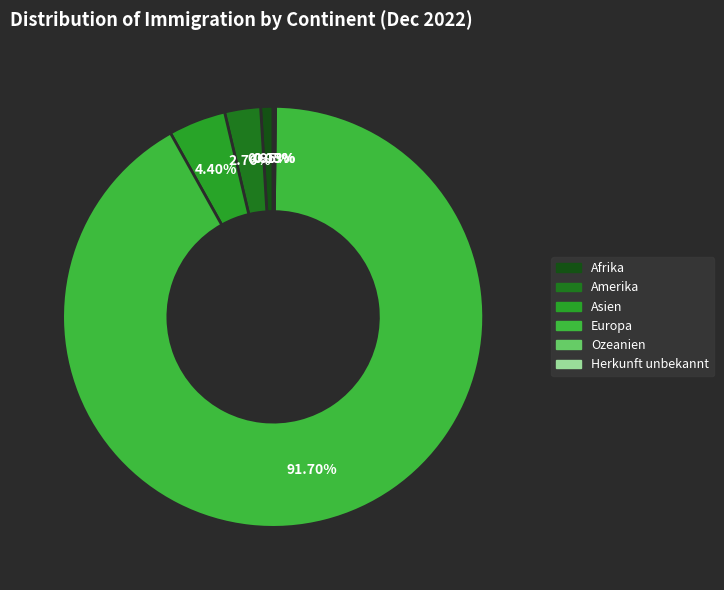

Do Amerika and Ozeanien together represent more than half of the pie?

No